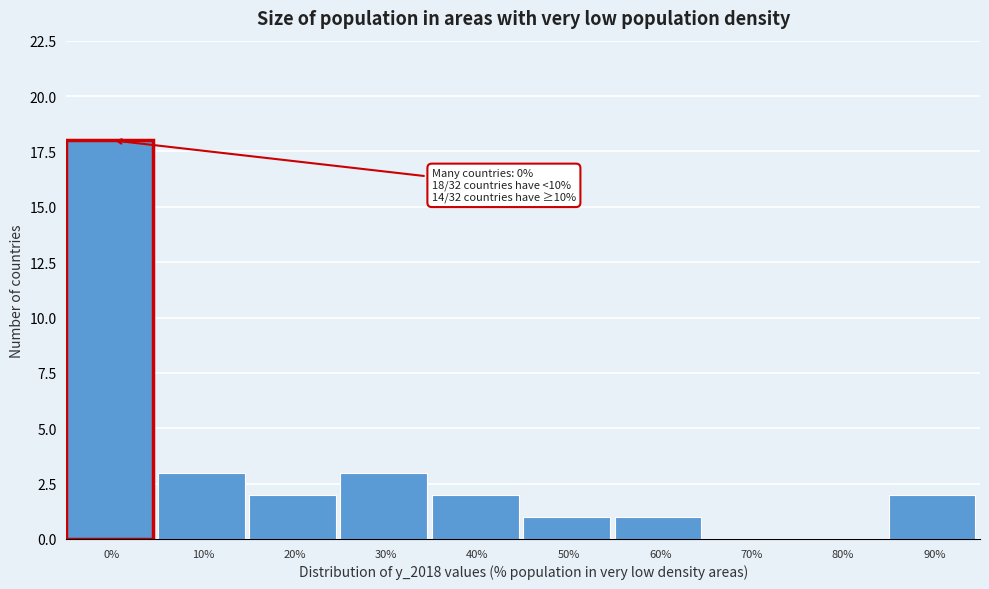

Reading left to right, extract all data points from this chart.

0%=18	10%=3	20%=2	30%=3	40%=2	50%=1	60%=1	70%=0	80%=0	90%=2